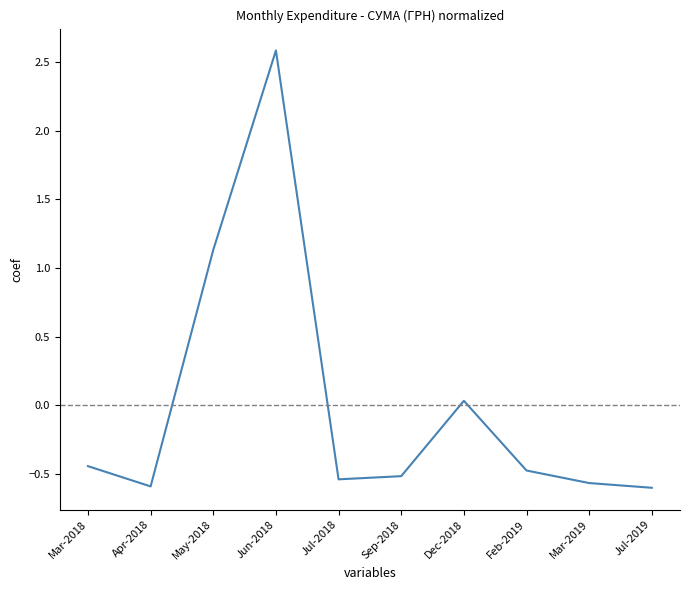

What is the sum of the values at Sep-2018 and Feb-2019?

-1.0